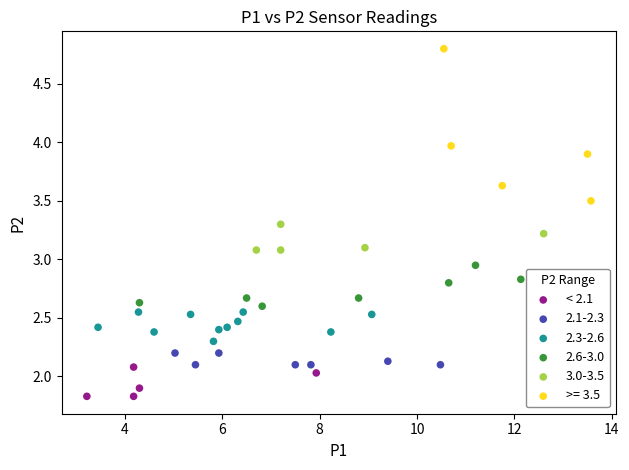

Which series reaches the maximum Y coordinate?

>= 3.5